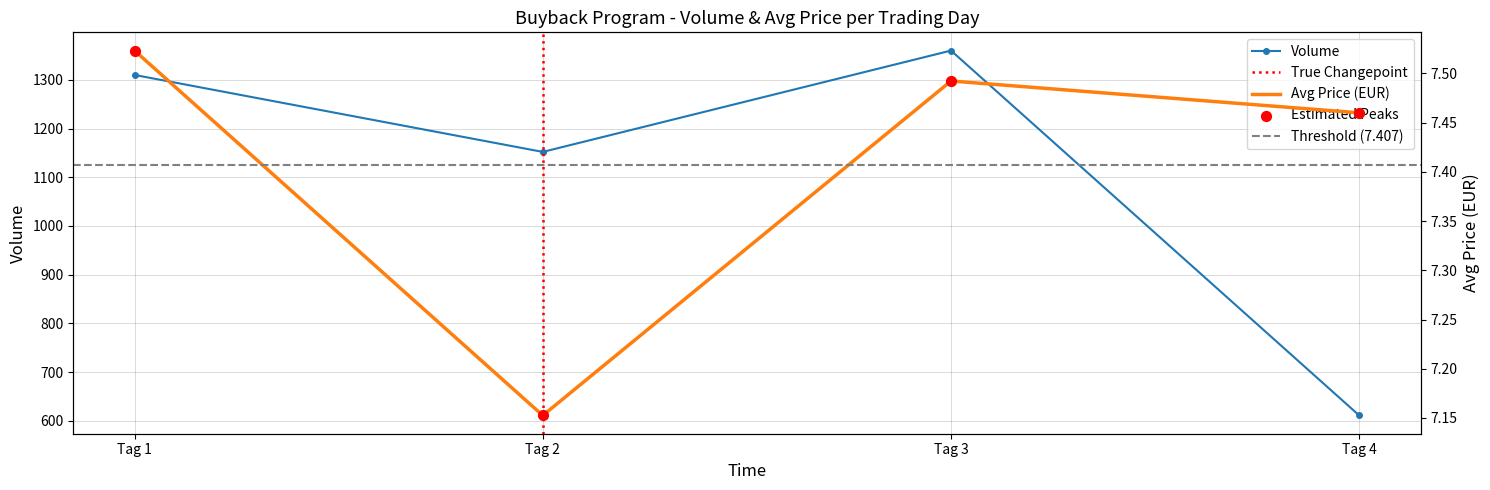

Which series reaches the minimum Y coordinate?

Avg Price (EUR)